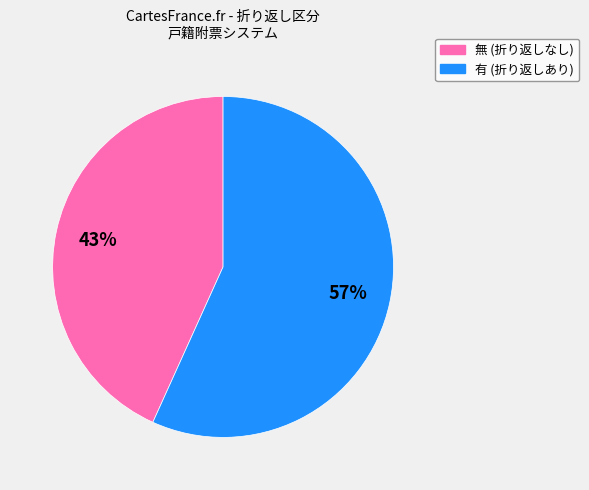

To the nearest percent, what percentage of the pie is 無?

43%